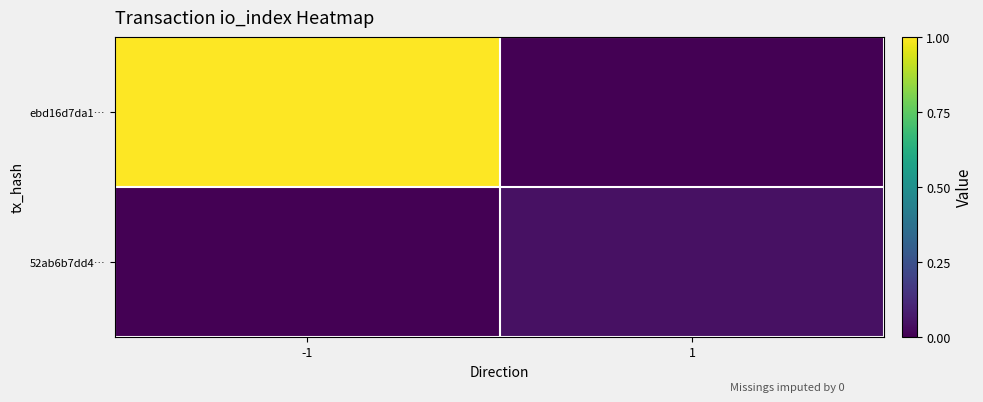

Between 1 and -1, which is larger?

-1